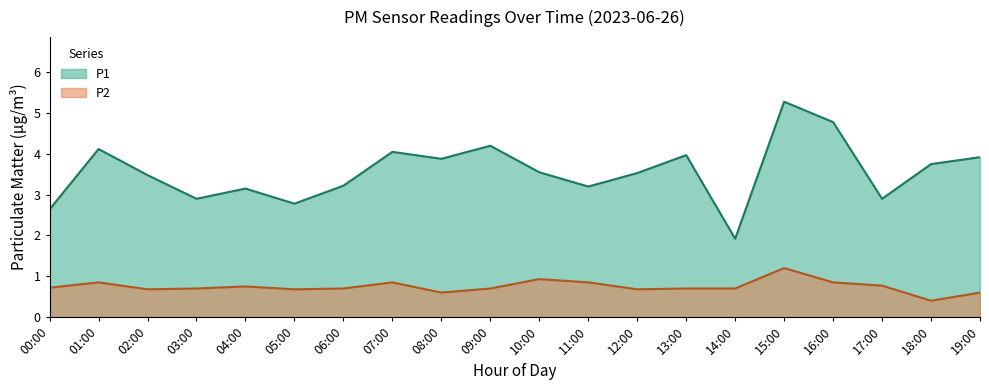

What are all the series names shown in the legend?

P1, P2